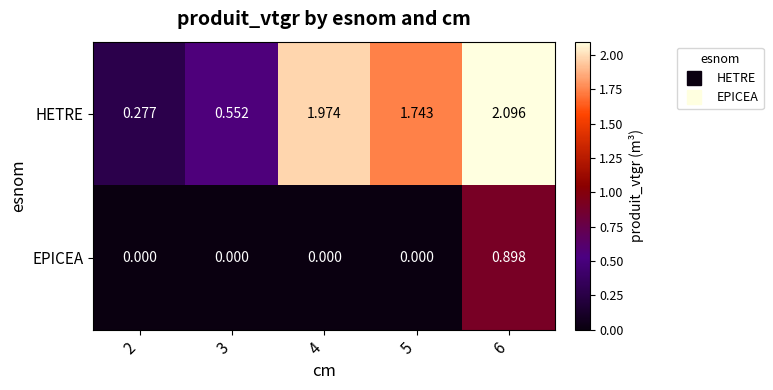

Rank the series at 2 from lowest to highest value.

EPICEA, HETRE